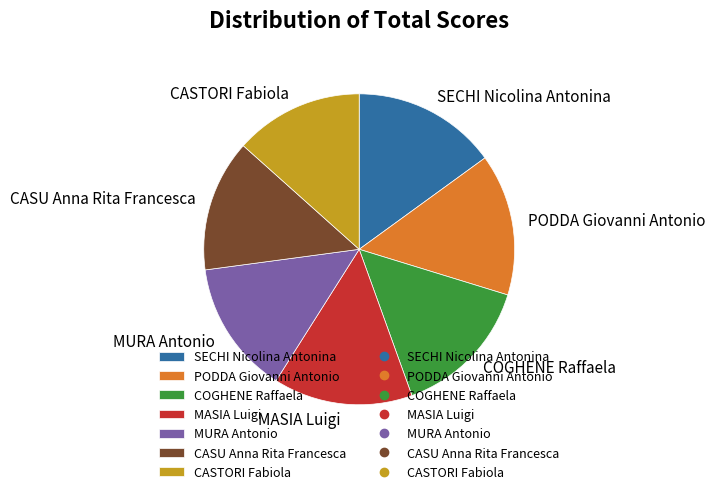

Is the sum of MURA Antonio and CASTORI Fabiola greater than half?

No